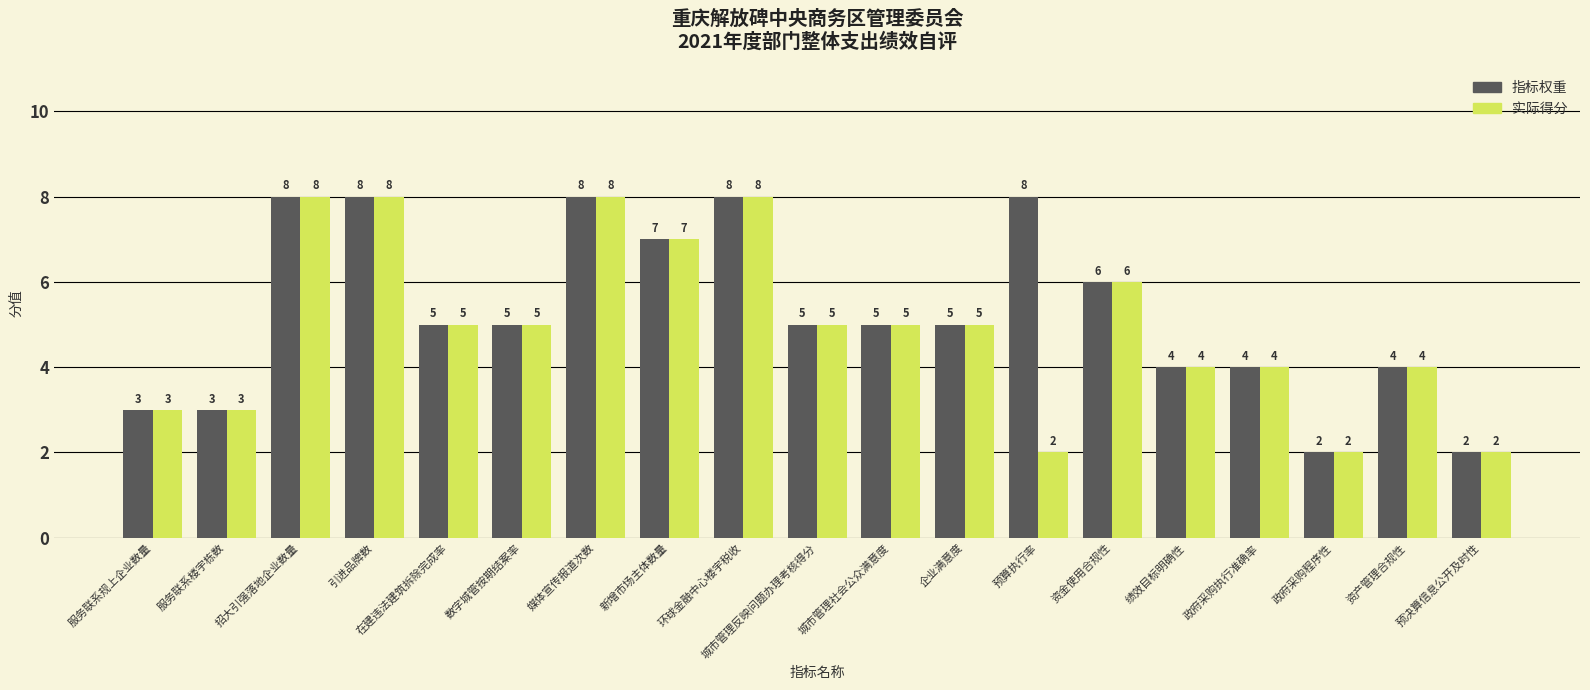

Reading right to left, what are all the values shown in this chart?

指标权重: 2	4	2	4	4	6	8	5	5	5	8	7	8	5	5	8	8	3	3
实际得分: 2	4	2	4	4	6	2	5	5	5	8	7	8	5	5	8	8	3	3